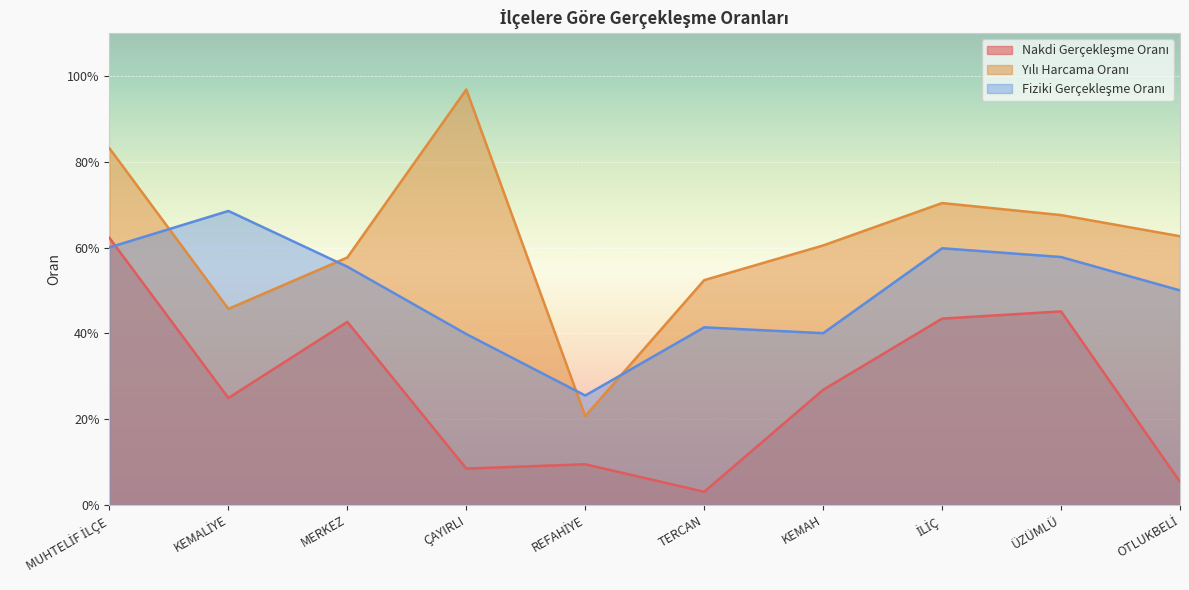

Which series ends up on top after the final intersection of Fiziki Gerçekleşme Oranı and Nakdi Gerçekleşme Oranı?

Fiziki Gerçekleşme Oranı